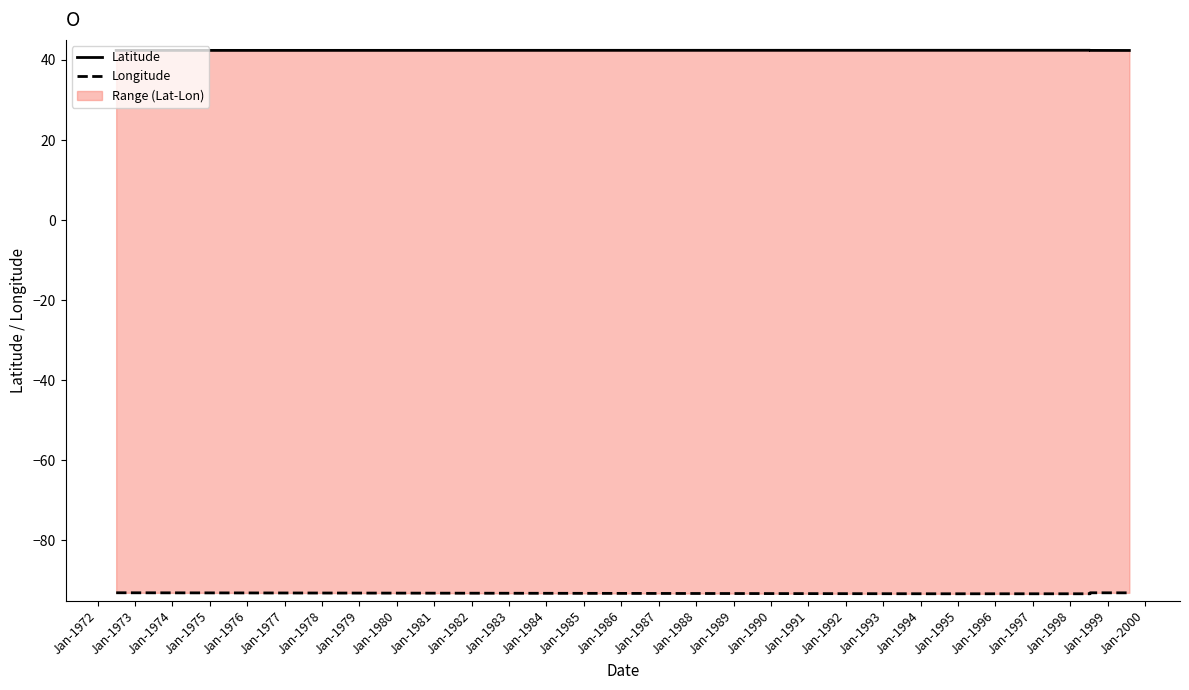

What is the sum of all Latitude values?

211.9